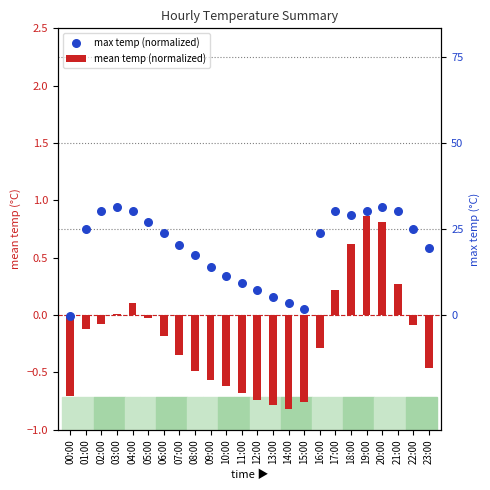

What are all the series names shown in the legend?

mean temp (normalized), max temp (normalized)